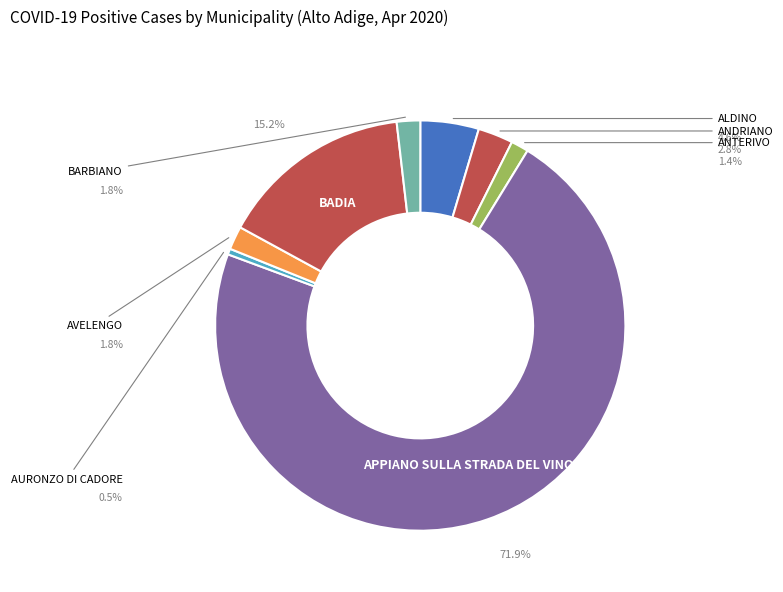

What percentage is the ANDRIANO slice, to the nearest percent?

3%